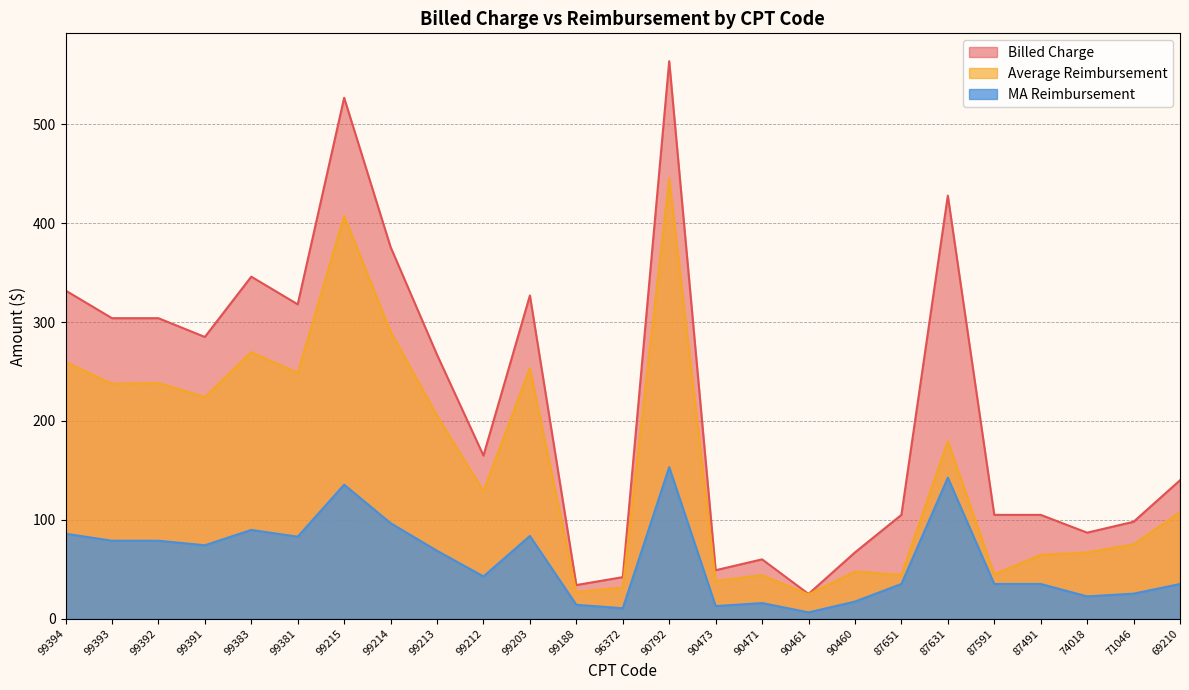

Reading right to left, list all the values displayed in this chart.

Billed Charge: 140.0	98.0	87.0	105.0	105.0	428.0	105.0	67.0	25.0	60.0	49.0	564.0	42.0	34.0	327.0	165.0	267.0	376.0	527.0	318.0	346.0	285.0	304.0	304.0	332.0
Average Reimbursement: 107.8	75.1	67.0	64.5	44.9	179.6	44.3	47.7	24.6	44.1	38.1	445.7	31.6	26.8	253.5	129.0	205.4	290.4	407.5	248.6	269.6	224.2	238.4	237.6	259.7
MA Reimbursement: 35.0	25.3	22.5	35.1	35.1	142.6	35.1	17.3	6.3	15.8	12.7	153.3	10.5	14.0	83.7	42.7	68.7	96.6	135.5	82.9	89.8	74.2	78.8	78.8	86.0